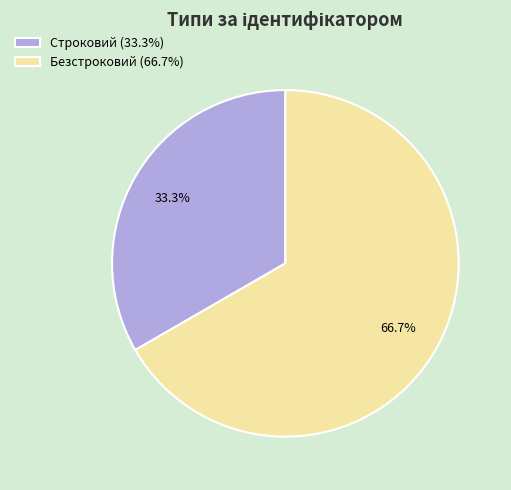

To the nearest percent, what is the difference between the Строковий and Безстроковий slice percentages?

33%